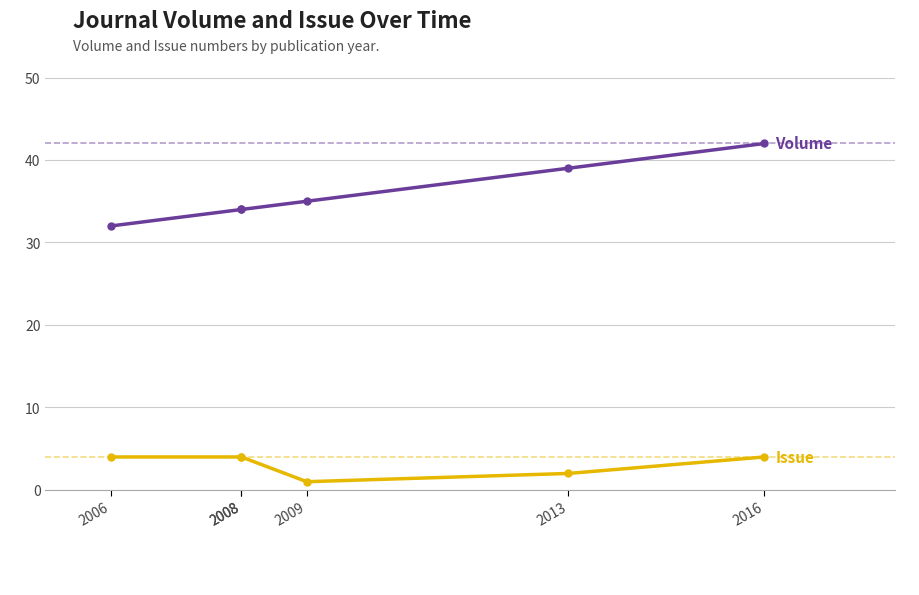

The value of Issue at 2008 is 6. True or false?

False